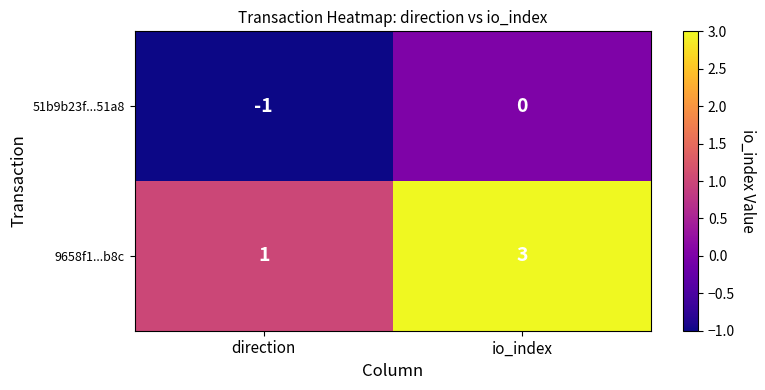

Which series has the largest total across all categories?

9658f1...b8c